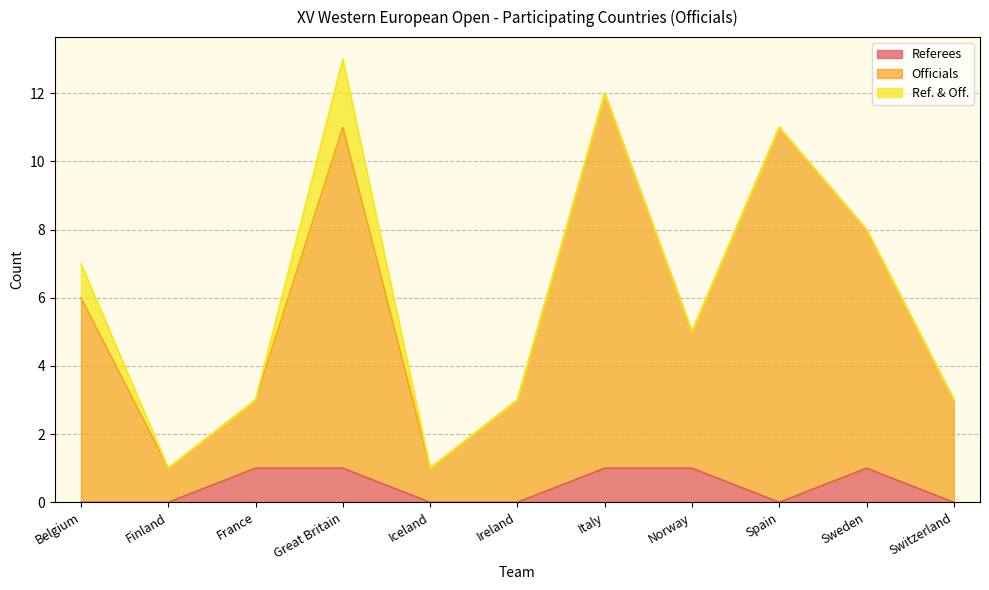

What are all the series names shown in the legend?

Referees, Officials, Ref. & Off.